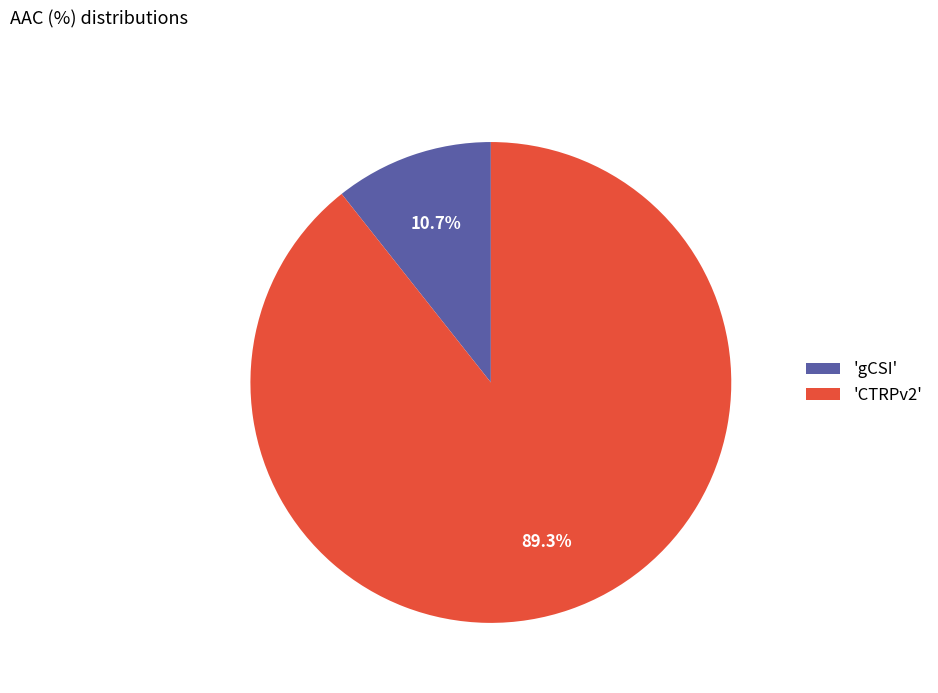

What percentage do 'gCSI' and 'CTRPv2' together represent?

100.0%